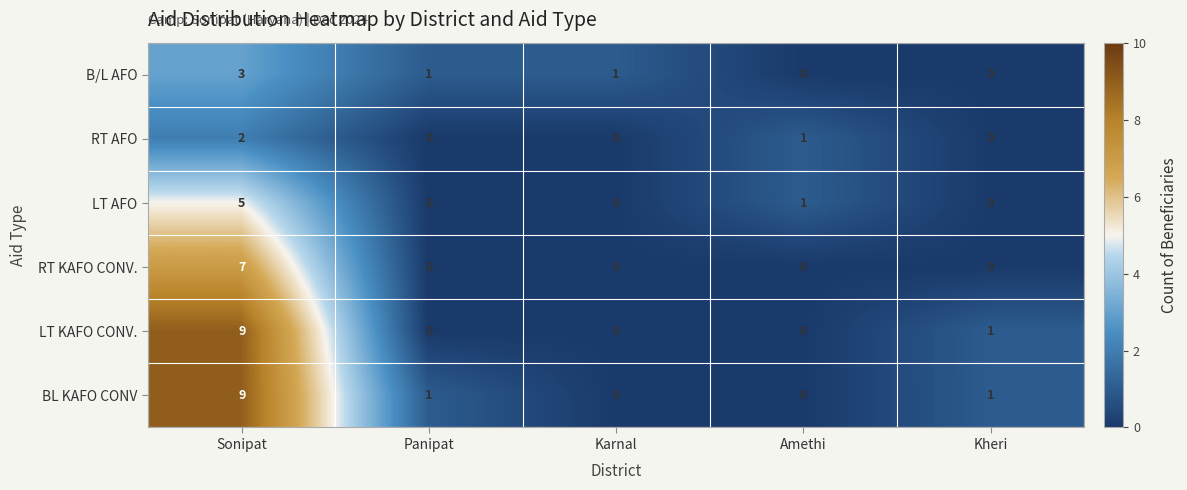

At which label is LT AFO closest to 2?

Amethi